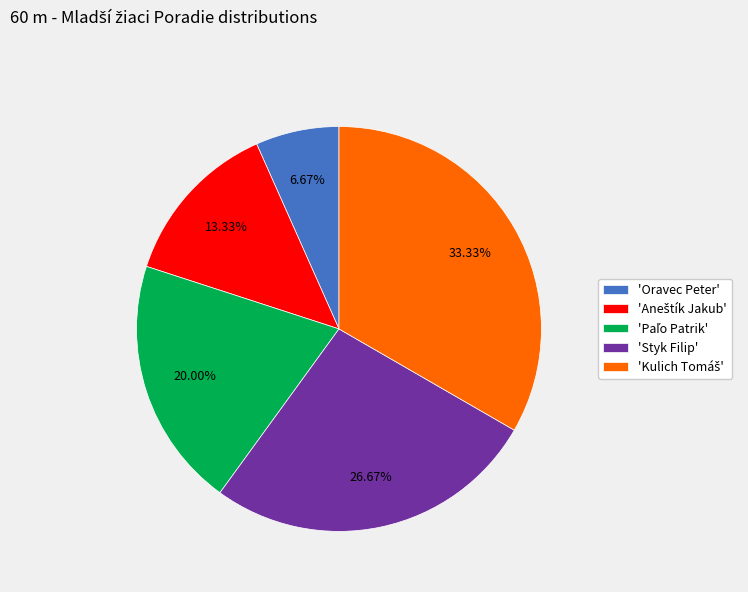

Does 'Oravec Peter' account for over 50% of the chart?

No